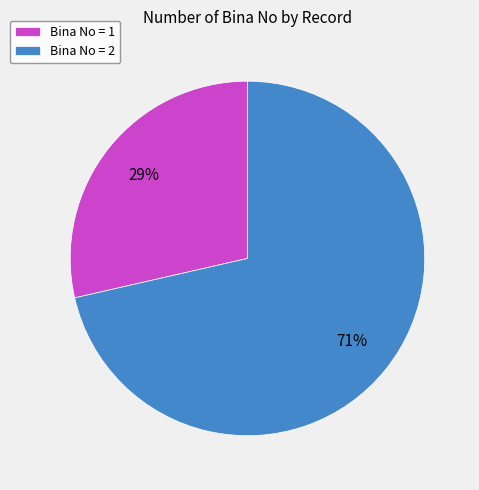

To the nearest percent, what is the combined percentage of Bina No = 1 and Bina No = 2?

100%